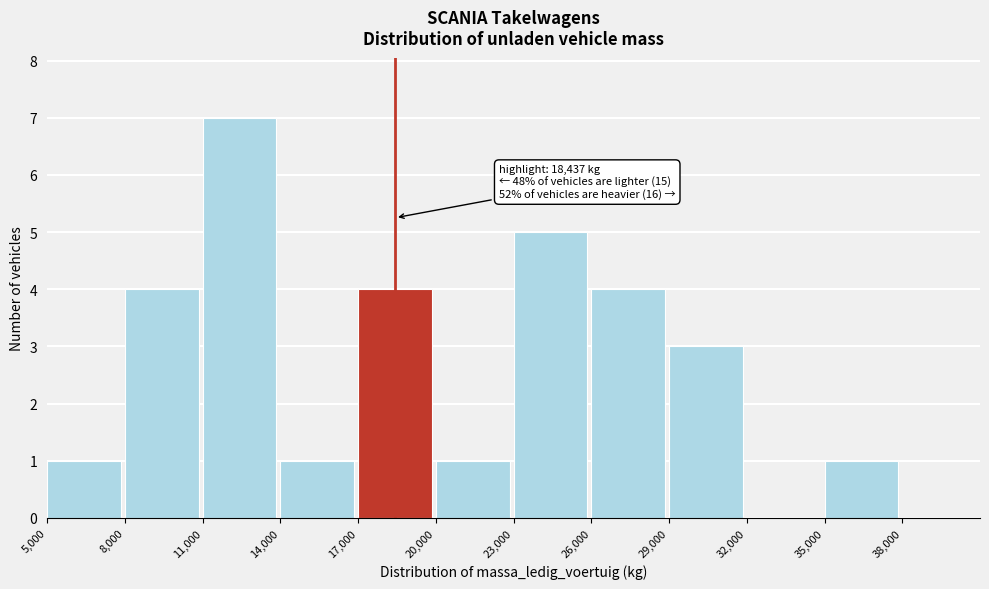

Which range on the x-axis has the tallest bar?

11000 to 14000